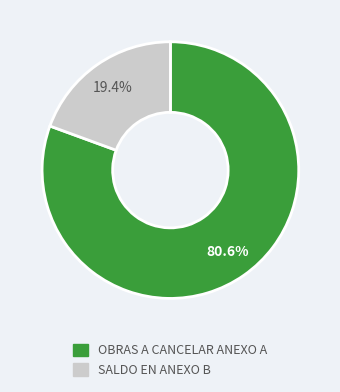

The SALDO EN ANEXO B slice represents 19% of the pie. True or false?

True